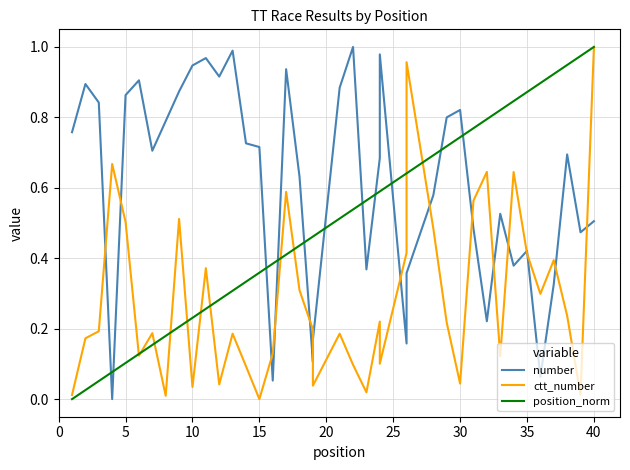

True or false: position_norm has more than 1 points higher than both neighbors.

False